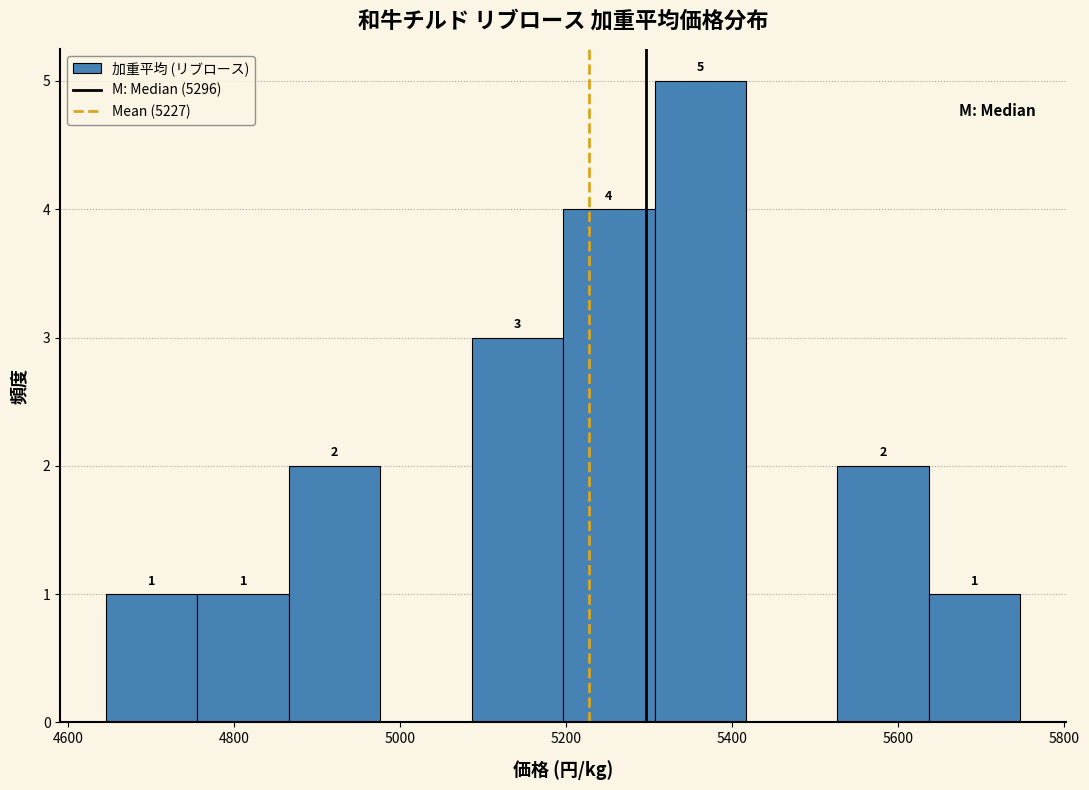

Over which range of the x-axis is the bar tallest?

5300 to 5420